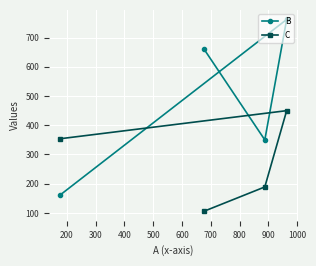

What is the difference between the maximum and minimum values in the B series?

600